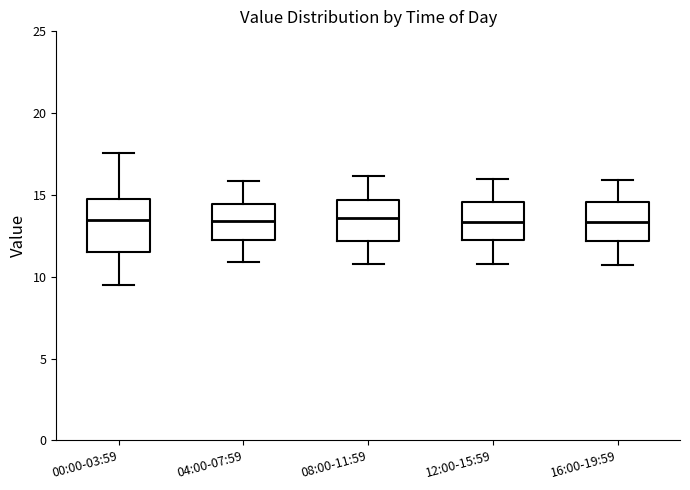

Reading left to right, transcribe this box plot: for each box, give where its median line is, the range the box spans, and where its two whiskers end, as read against the y-axis. The values are not printed on the chart, so give them approximately, as read against the axis.

00:00-03:59: median 13.5, box 11.5 to 15.0, whiskers 9.5 to 17.5
04:00-07:59: median 13.5, box 12.0 to 14.5, whiskers 11.0 to 16.0
08:00-11:59: median 13.5, box 12.0 to 14.5, whiskers 11.0 to 16.0
12:00-15:59: median 13.5, box 12.0 to 14.5, whiskers 11.0 to 16.0
16:00-19:59: median 13.5, box 12.0 to 14.5, whiskers 10.5 to 16.0